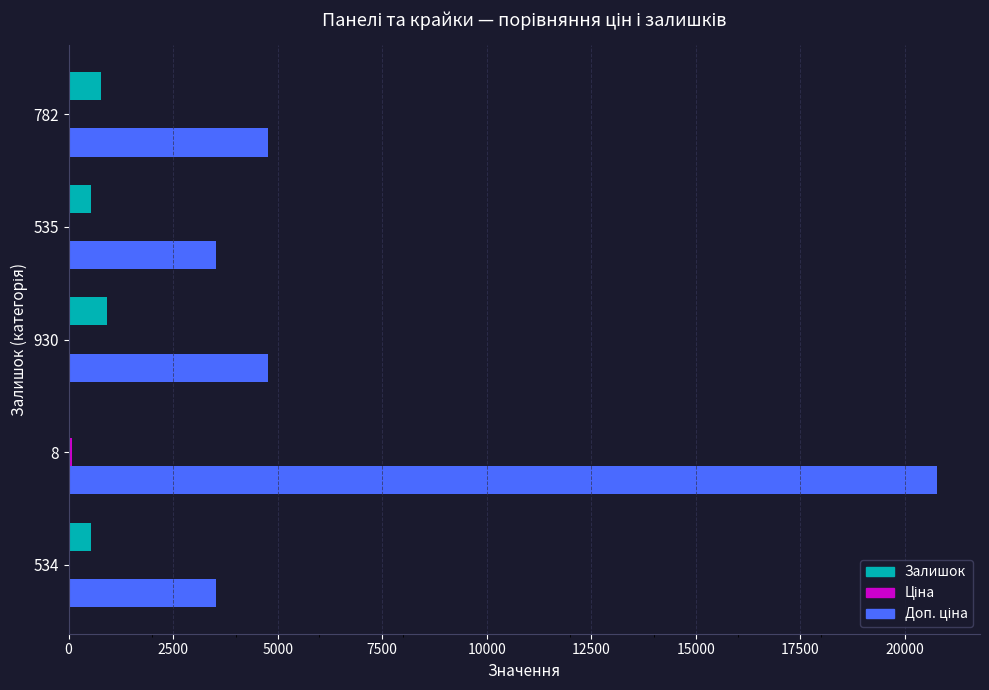

What is the sum of all Залишок values?

2789.0